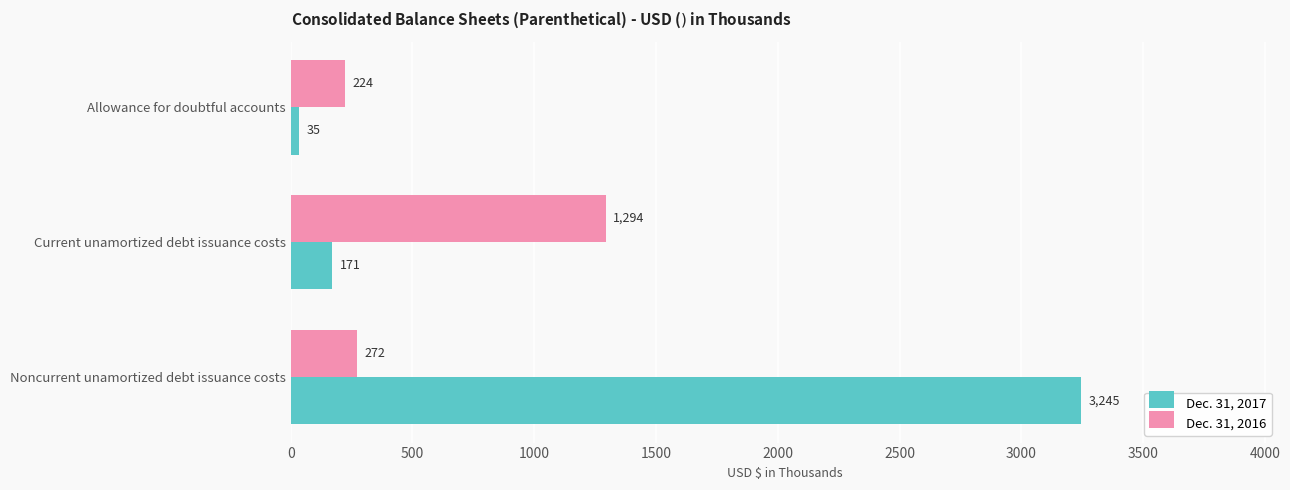

At which category is the sum across all series the highest?

Noncurrent unamortized debt issuance costs